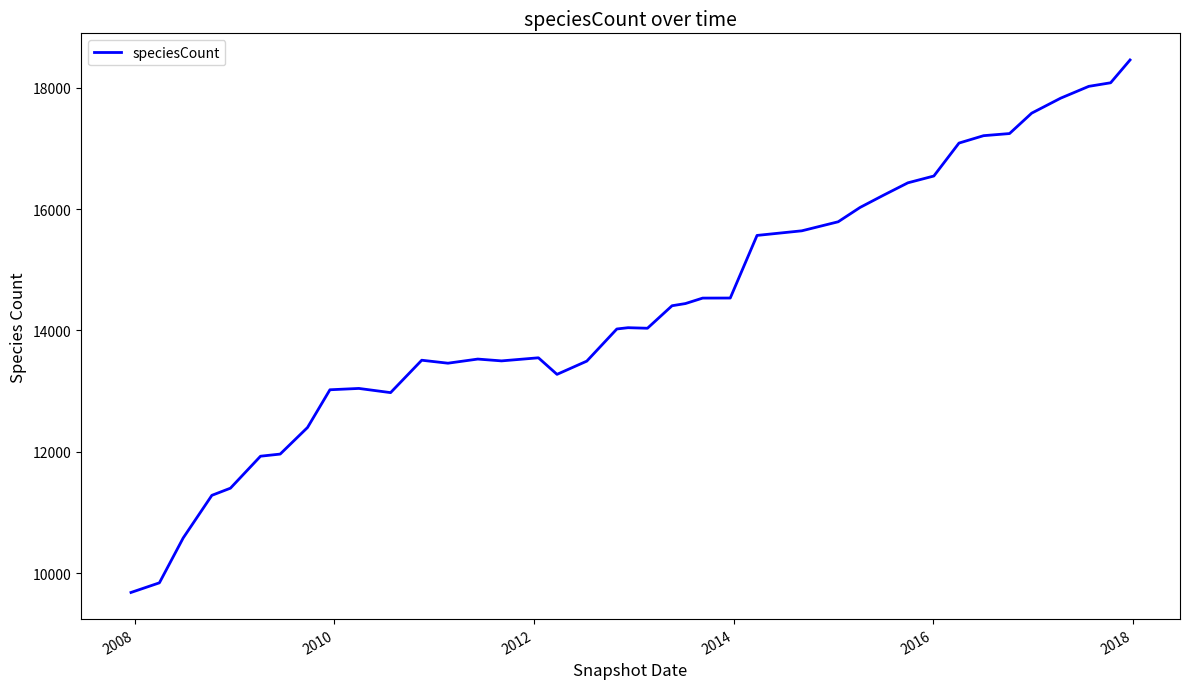

What is the difference between the maximum and minimum values?

8777